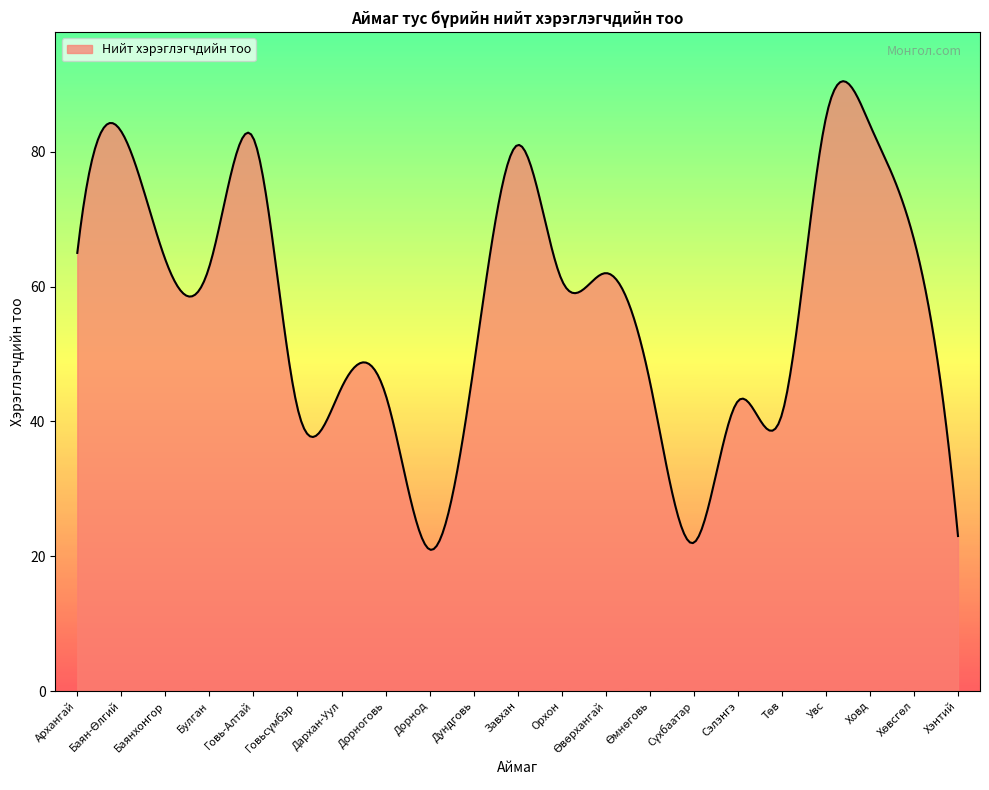

What is the minimum value shown in the chart?

20.9